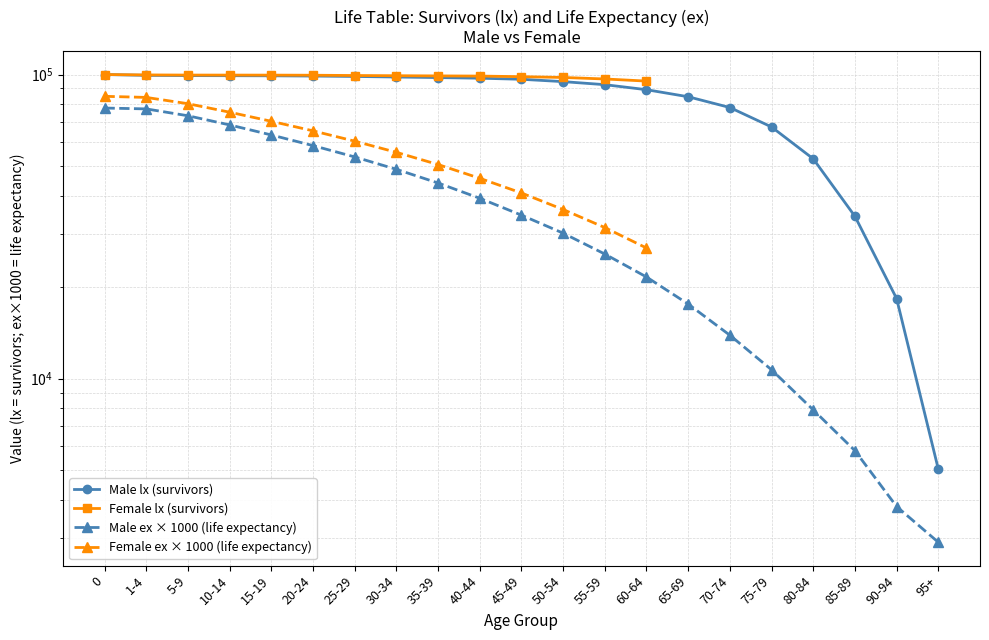

True or false: Male ex (life expectancy) and Male lx (survivors) cross at least once.

False